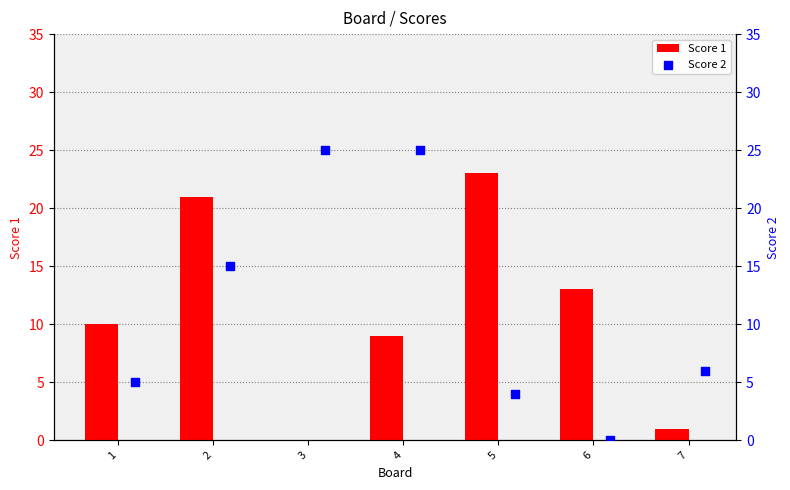

What are all the series names shown in the legend?

Score 1, Score 2